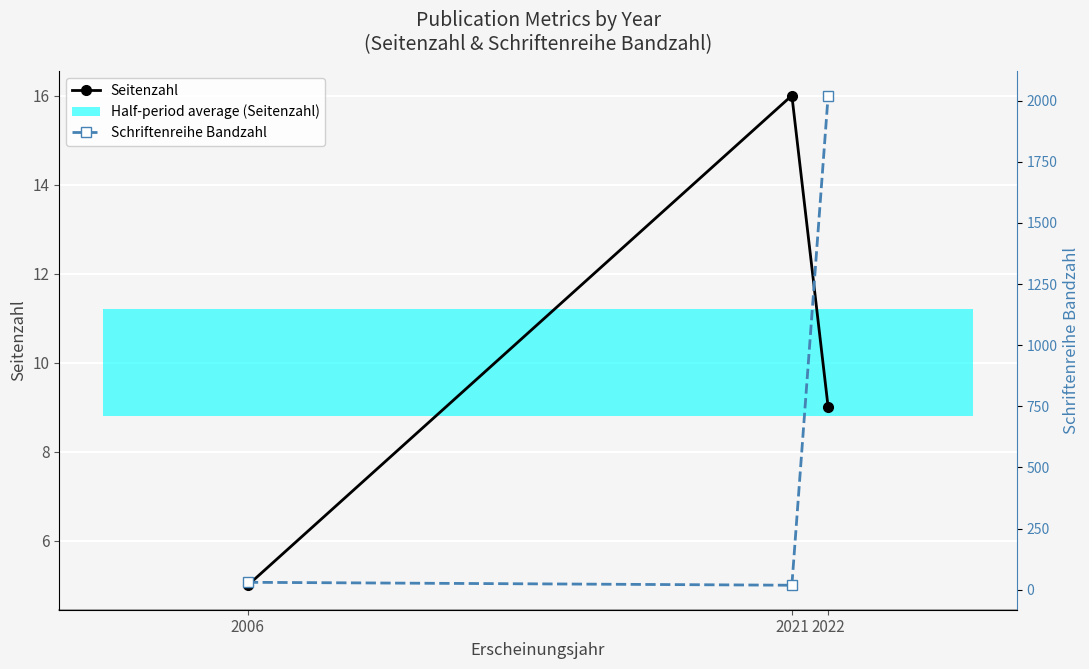

At which category is the sum across all series the highest?

2022